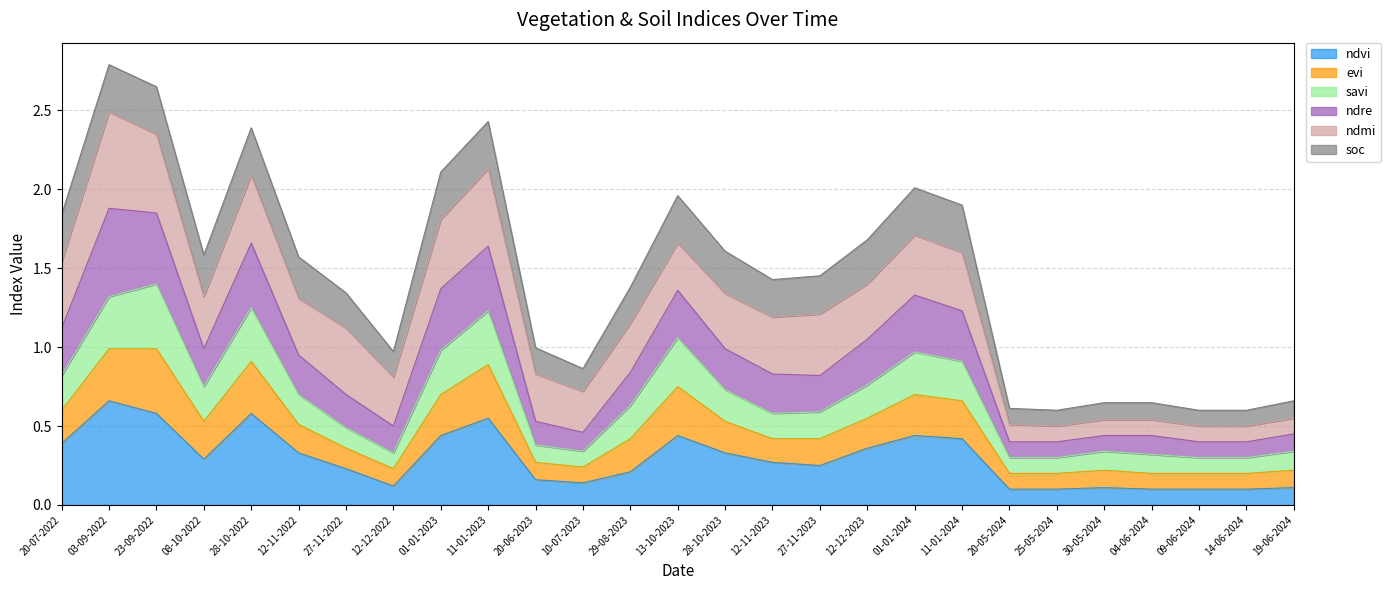

At how many categories does at least one series exceed 1?

17